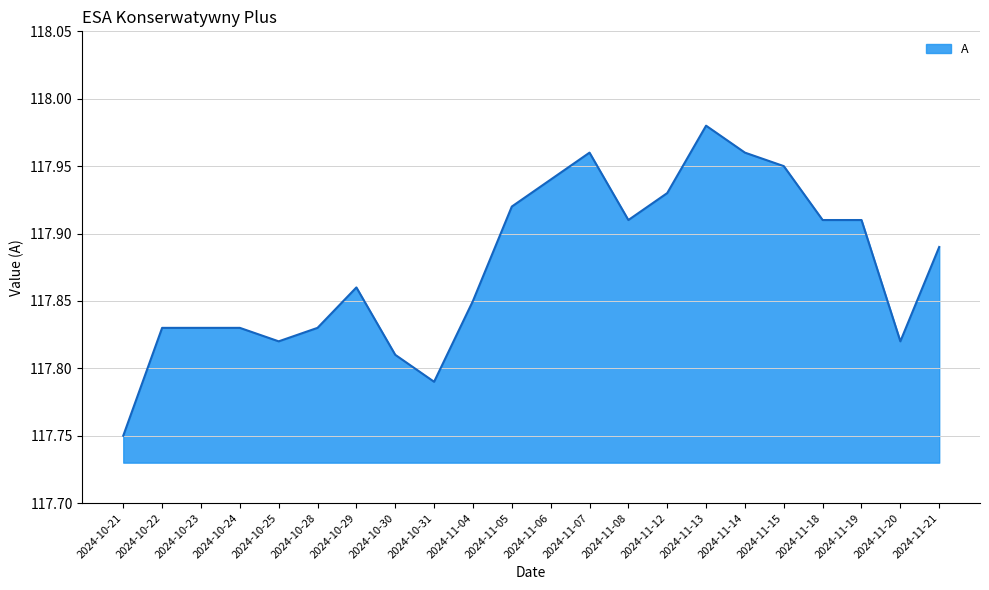

What position from the left is 2024-11-12?

15